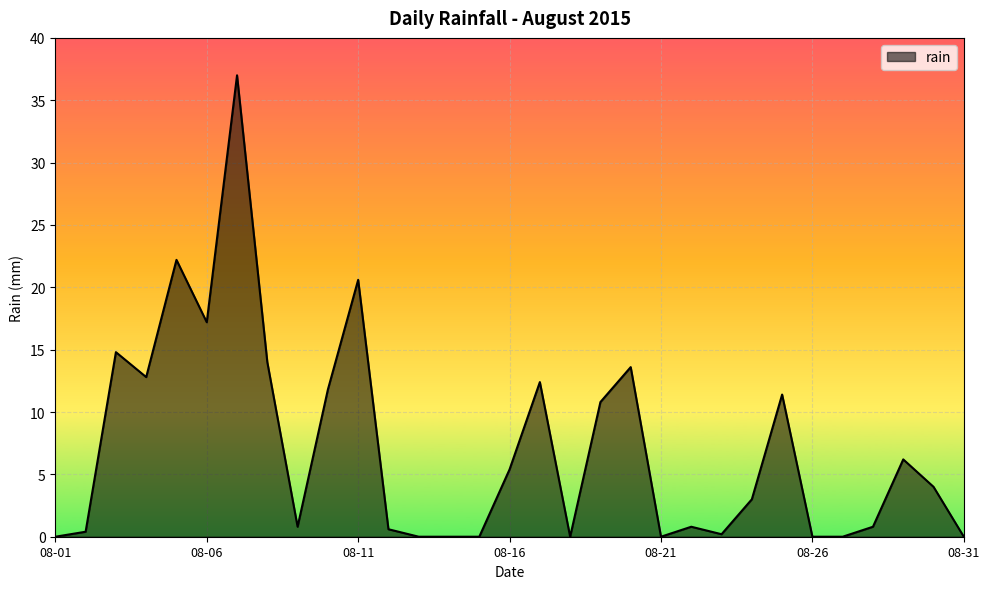

What is the difference between the maximum and minimum values?

37.0